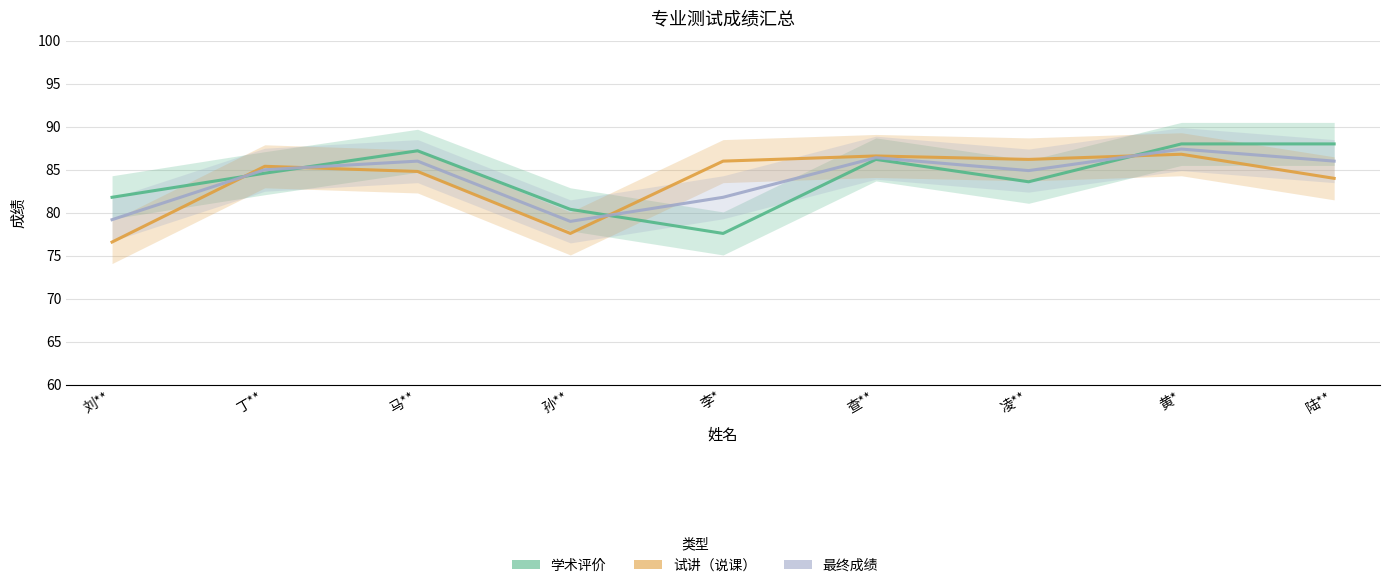

What is the difference between the highest and lowest values at 凌**?

2.6